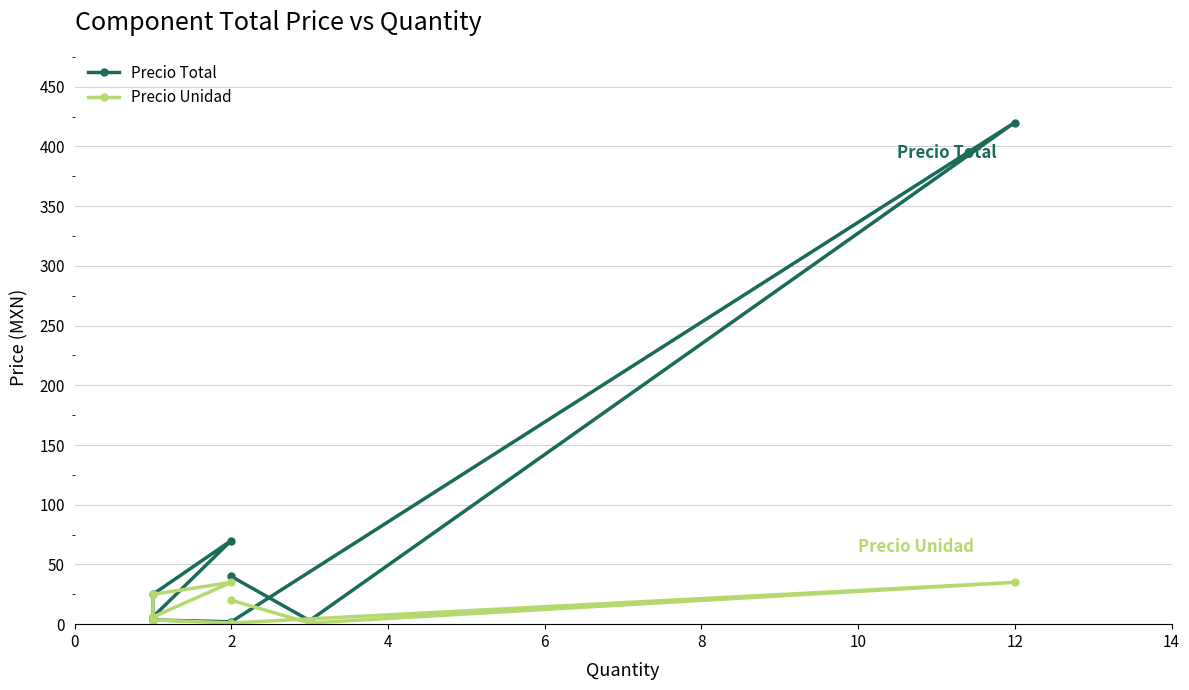

True or false: Precio Total and Precio Unidad intersect in this chart.

False